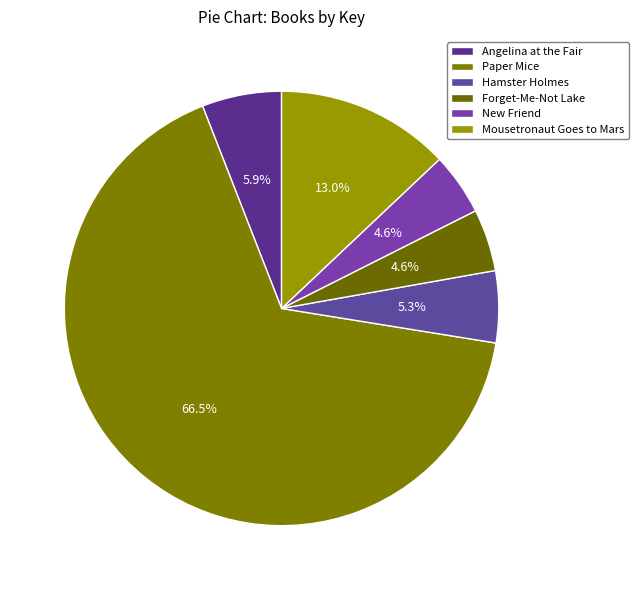

How many slices are in this pie chart?

6